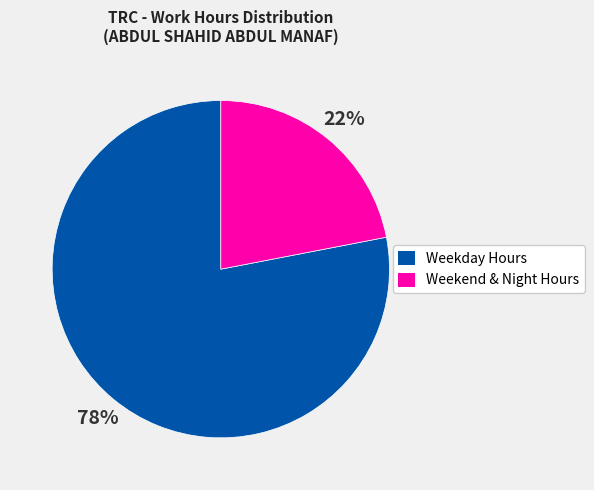

Is the sum of Weekend & Night Hours and Weekday Hours greater than half?

Yes